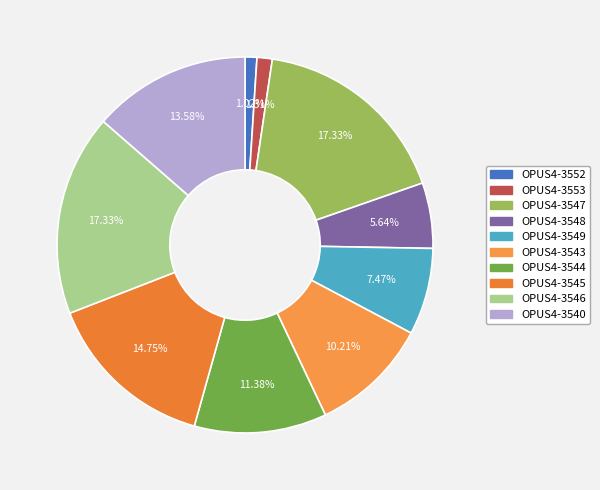

What is the smallest slice in the pie chart?

OPUS4-3552